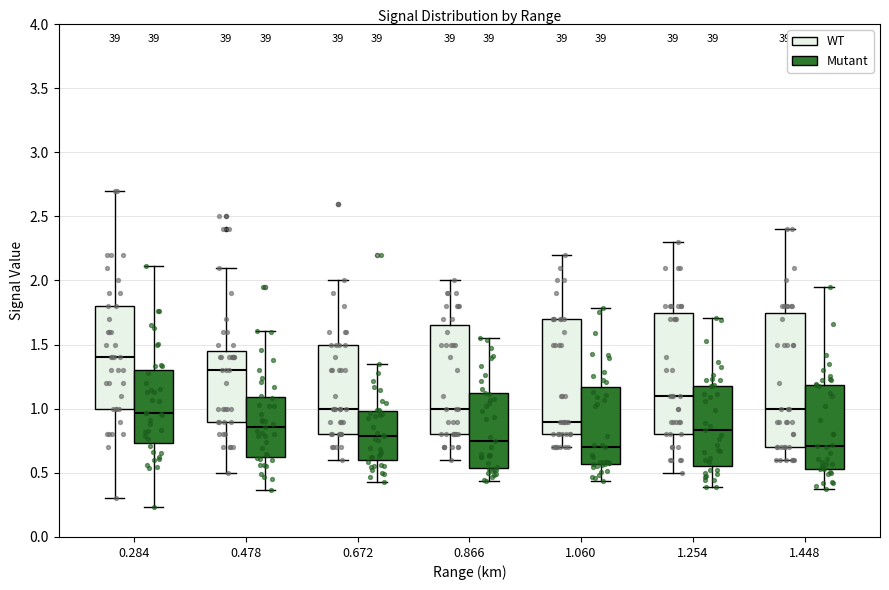

Where does the lower whisker of the box for 1.060 (WT) end on the y-axis? The values are not printed on the chart, so give them approximately, as read against the axis.

0.70